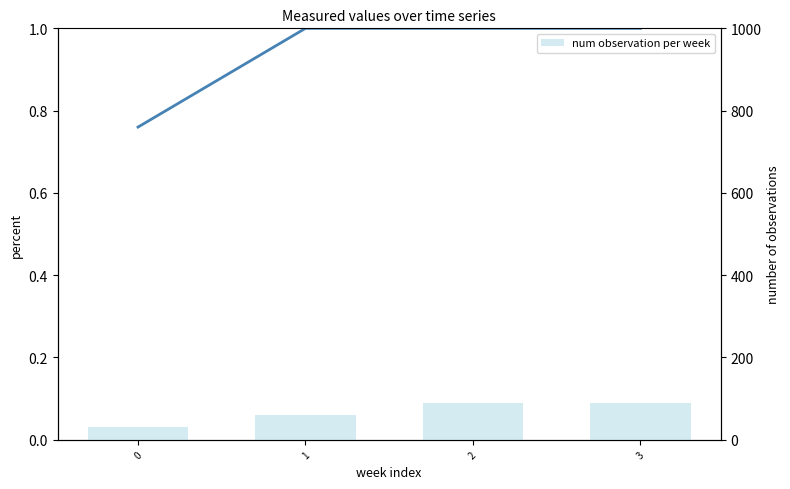

Between 0 and 1, which series saw the biggest shift?

num observation per week